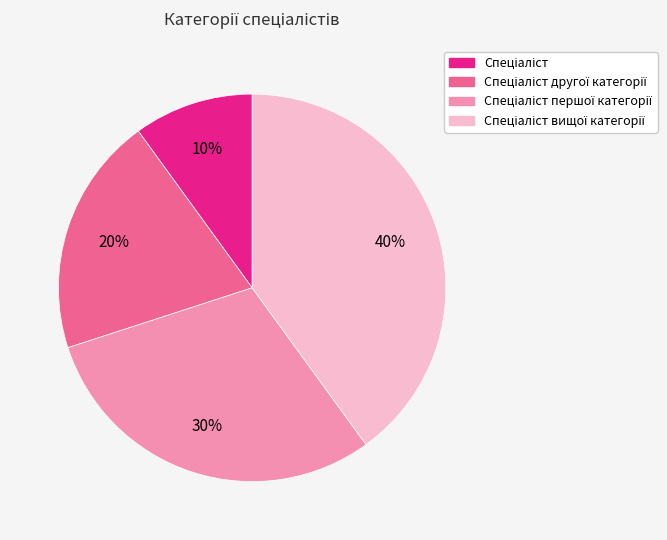

How many segments does this pie chart have?

4